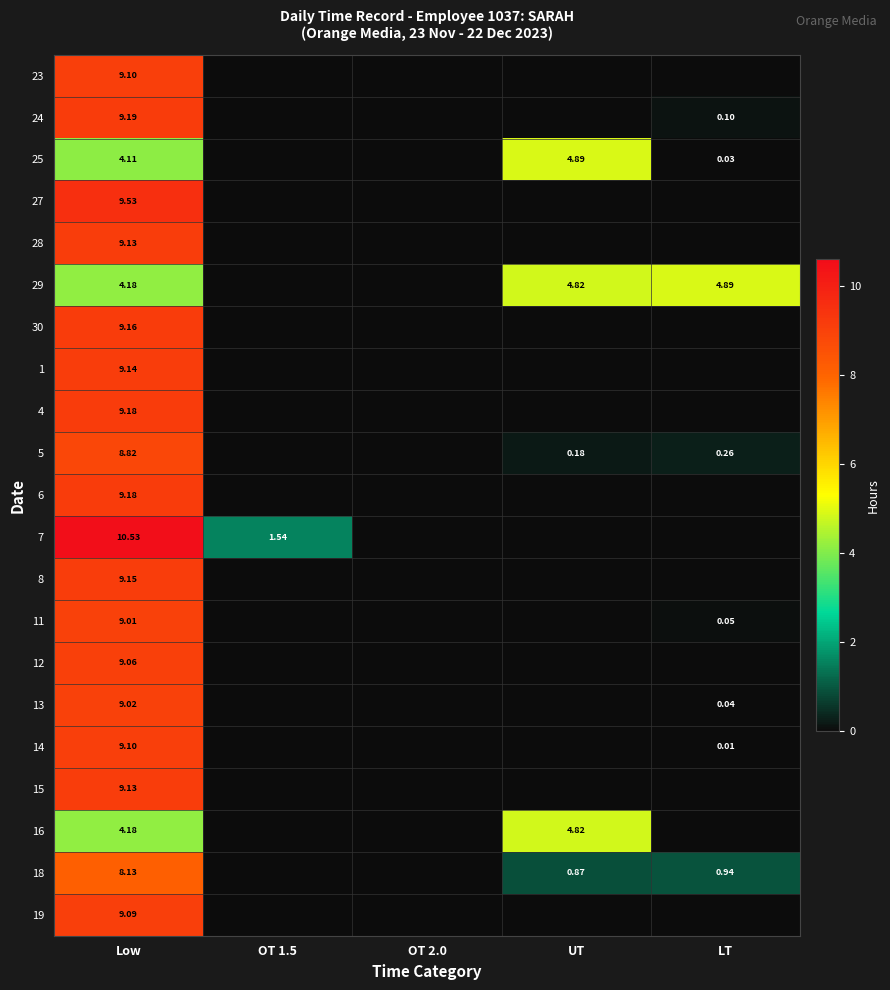

What is the total value across all series at Low?

177.1